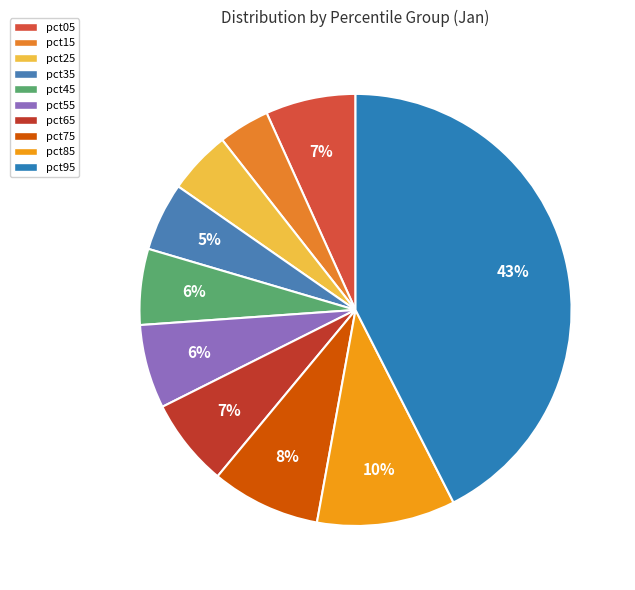

True or false: pct65 accounts for 1% of the total.

False